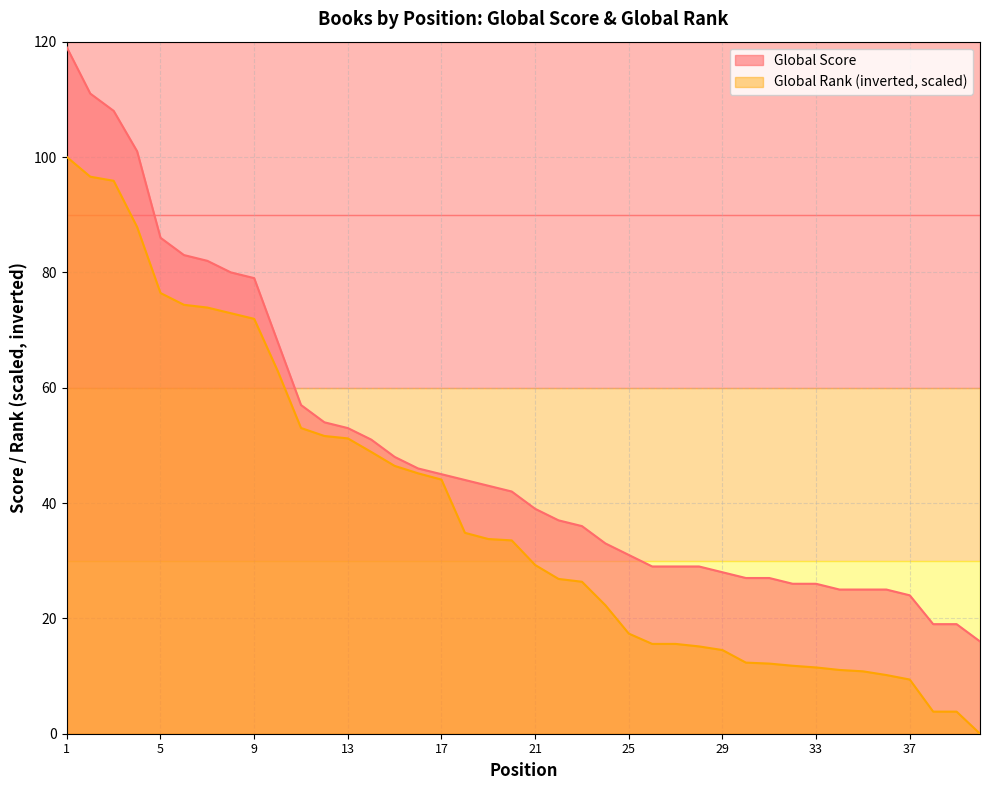

How many distinct data groups are displayed?

2